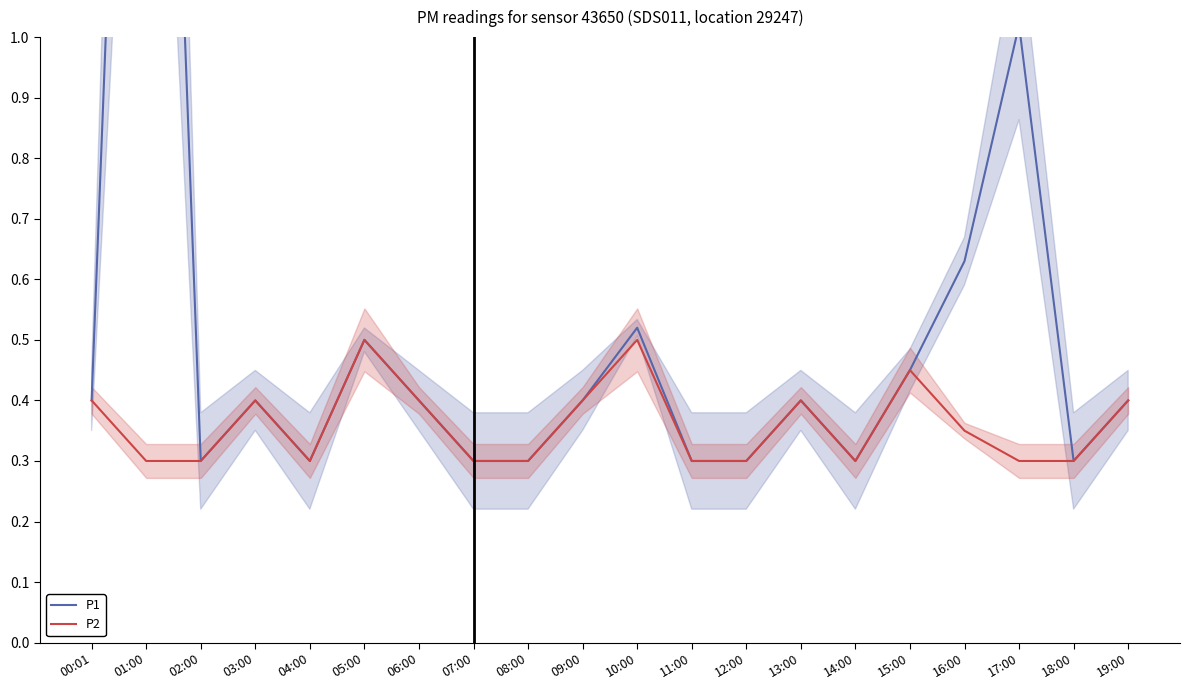

True or false: P2 has a value of 0.3 at 11:00.

True